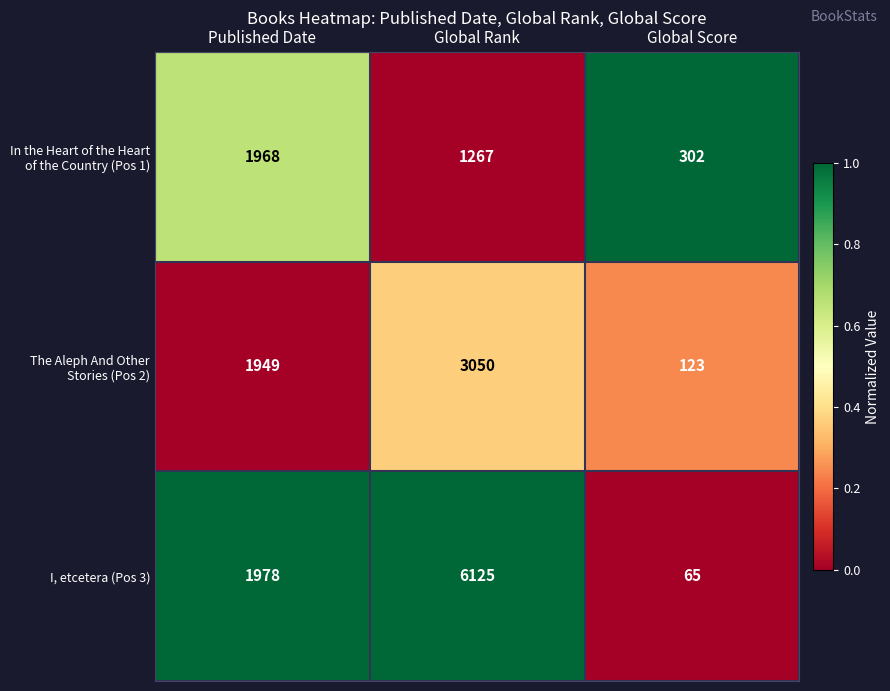

What is the maximum value shown in the chart?

6125